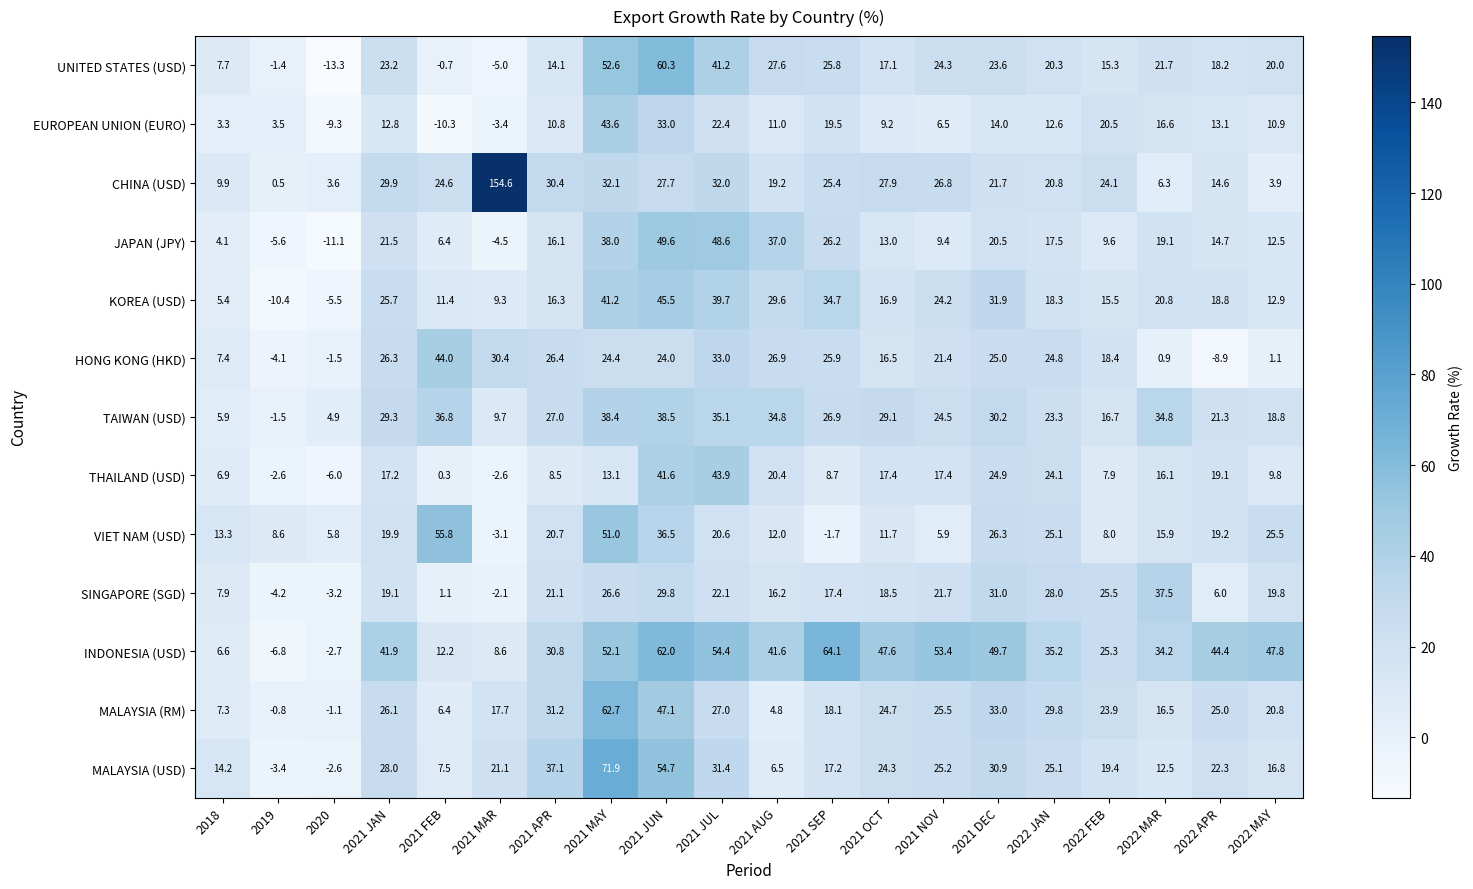

What is the spread (max minus min) of values at 2021 APR?

28.6